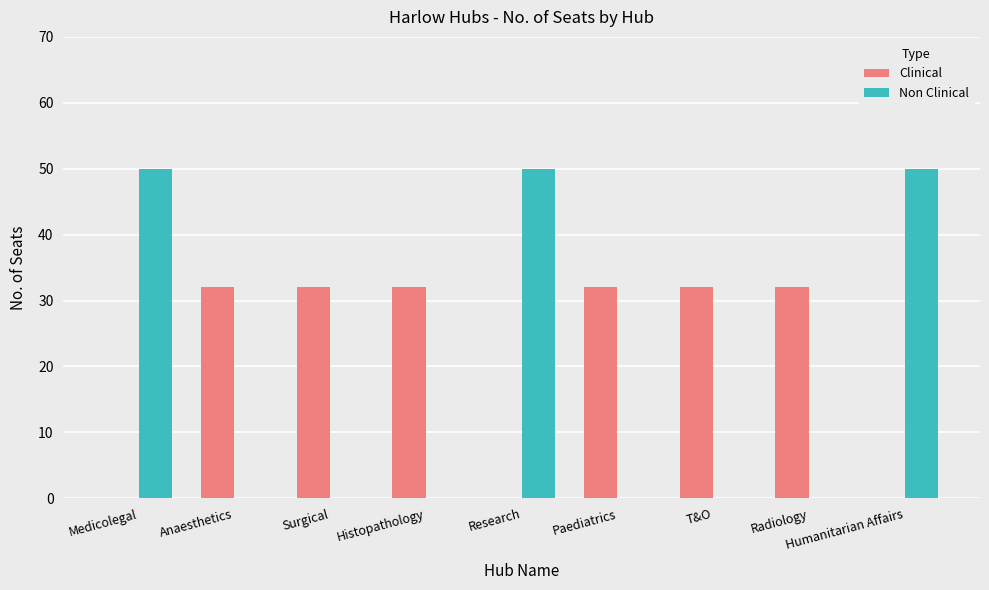

What is the average value of the Clinical series?

21